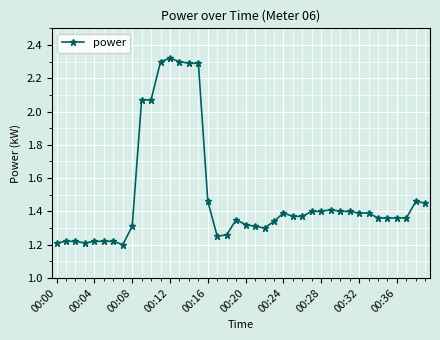

What is the sum of all values?

59.5